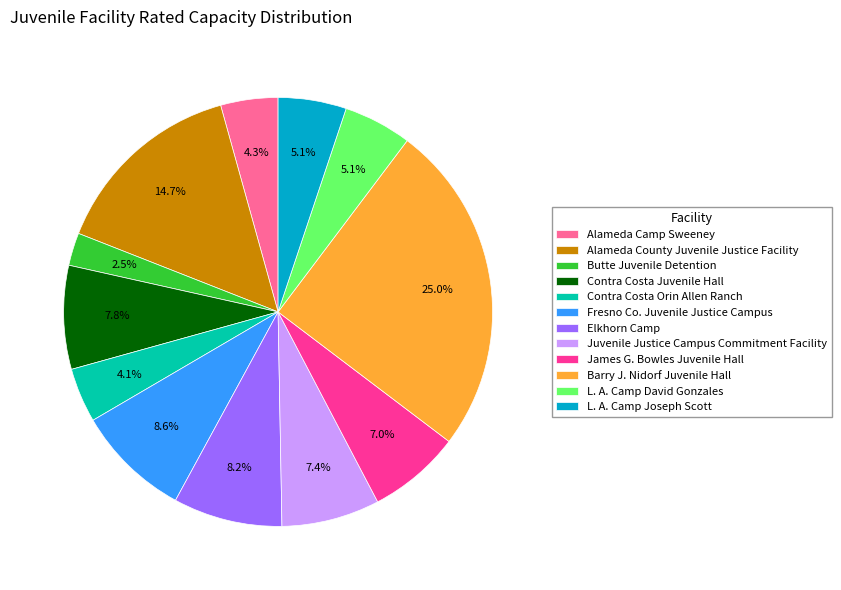

True or false: Juvenile Justice Campus Commitment Facility accounts for 7% of the total.

True